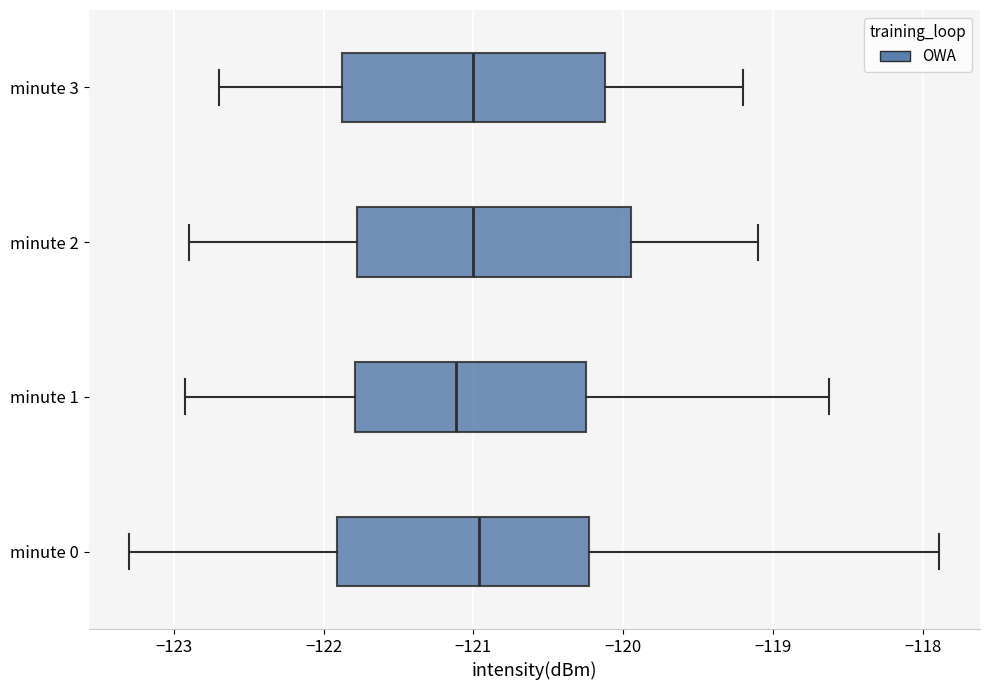

Reading bottom to top, transcribe this box plot: for each box, give where its median line is, the range the box spans, and where its two whiskers end, as read against the x-axis. The values are not printed on the chart, so give them approximately, as read against the axis.

minute 0: median -121.0, box -121.9 to -120.2, whiskers -123.3 to -117.9
minute 1: median -121.1, box -121.8 to -120.2, whiskers -122.9 to -118.6
minute 2: median -121.0, box -121.8 to -119.9, whiskers -122.9 to -119.1
minute 3: median -121.0, box -121.9 to -120.1, whiskers -122.7 to -119.2